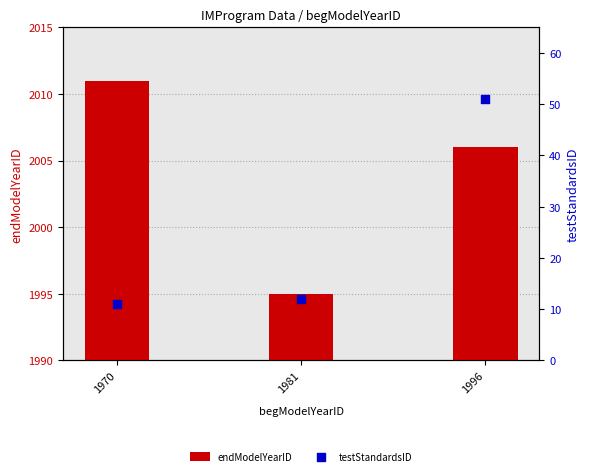

Which series has the largest Y range (max minus min)?

testStandardsID